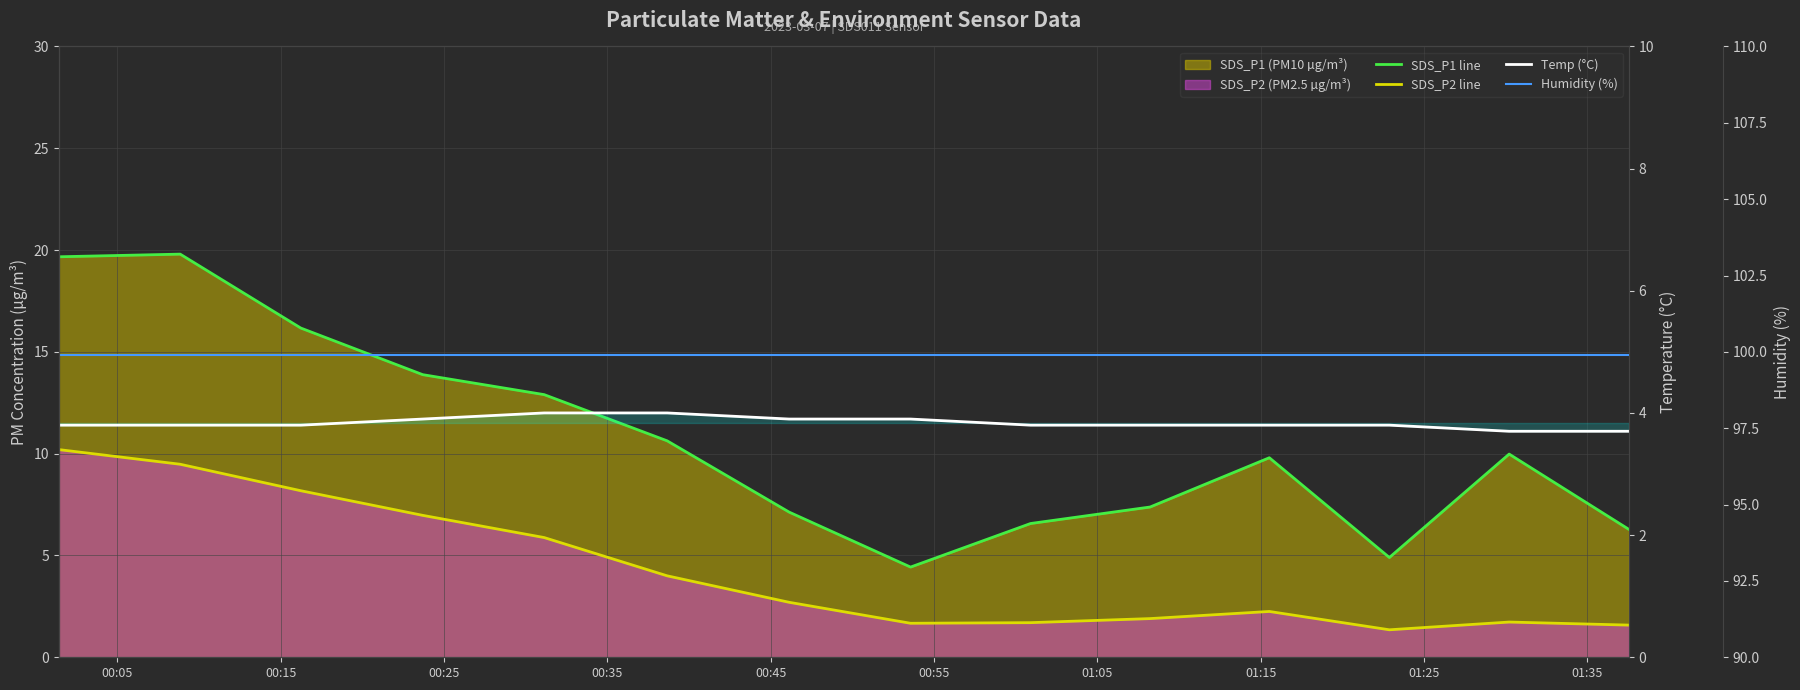

What is the value of the Temp (°C) point at the 5th from the left?

4.0